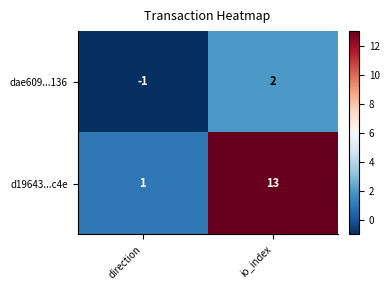

True or false: dae609...136 has a value of 0 at direction.

False